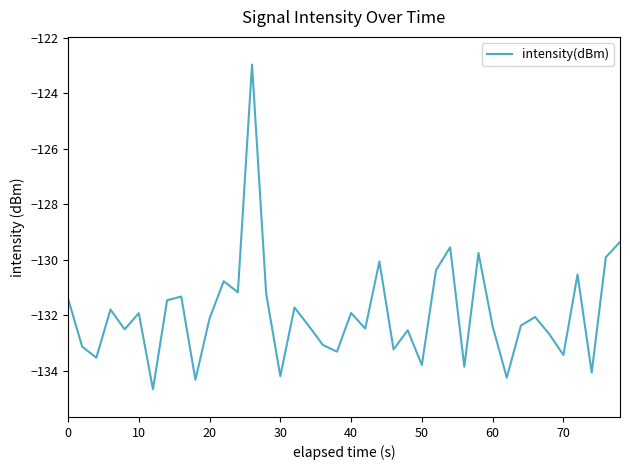

True or false: the data has more than 1 interior local peaks.

True